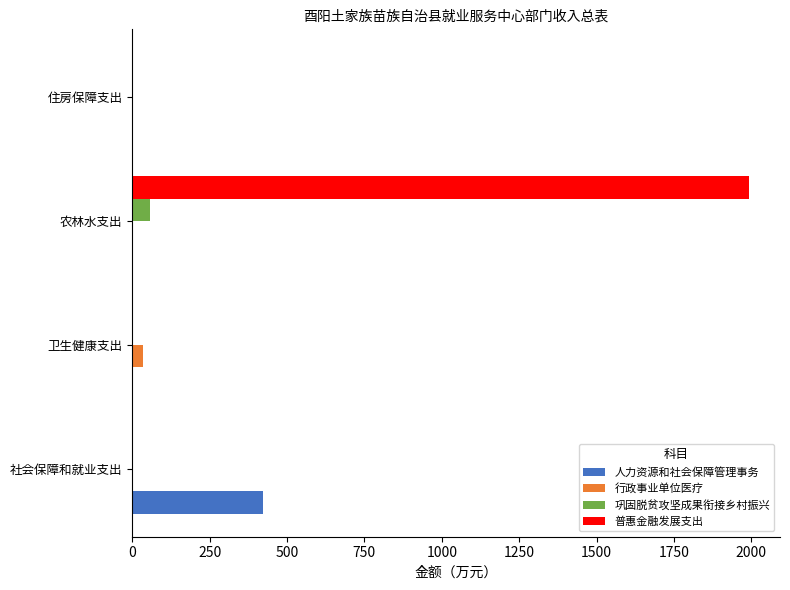

What are all the series names shown in the legend?

人力资源和社会保障管理事务, 行政事业单位医疗, 巩固脱贫攻坚成果衔接乡村振兴, 普惠金融发展支出